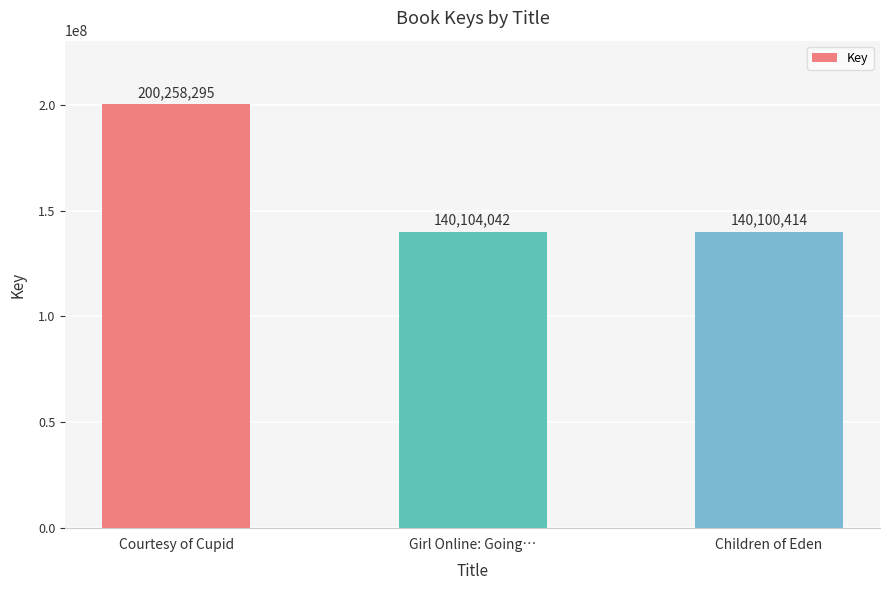

The chart shows a value of 140100414 at Children of Eden. True or false?

True